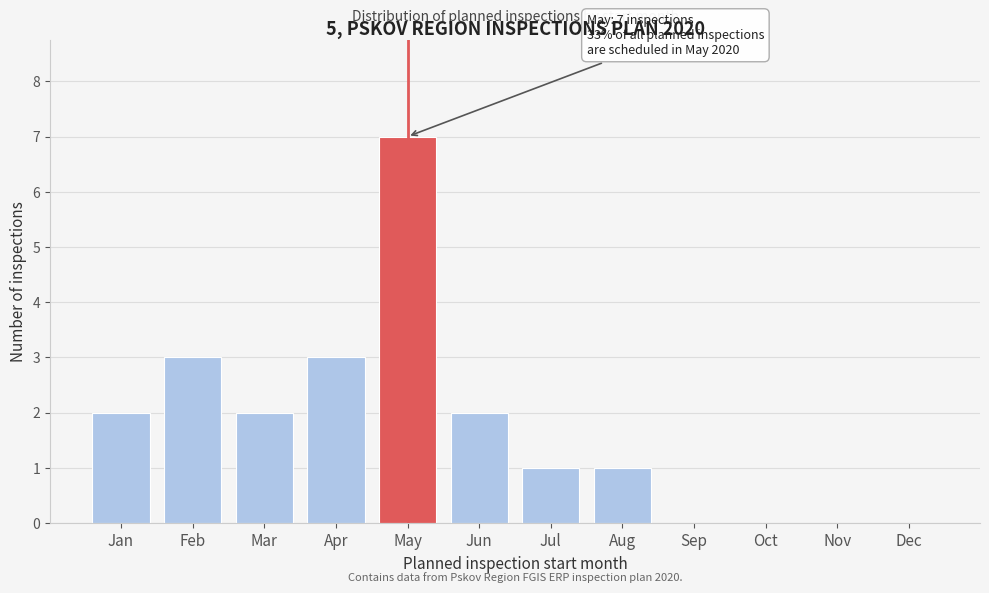

Reading left to right, list all the values displayed in this chart.

Jan=2	Feb=3	Mar=2	Apr=3	May=7	Jun=2	Jul=1	Aug=1	Sep=0	Oct=0	Nov=0	Dec=0